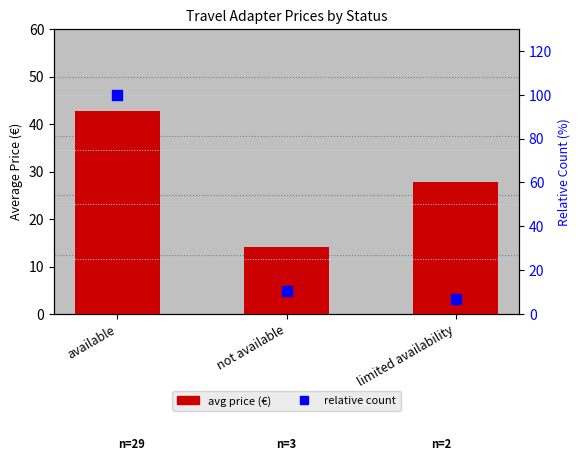

What is the total value across all series at available?

142.8